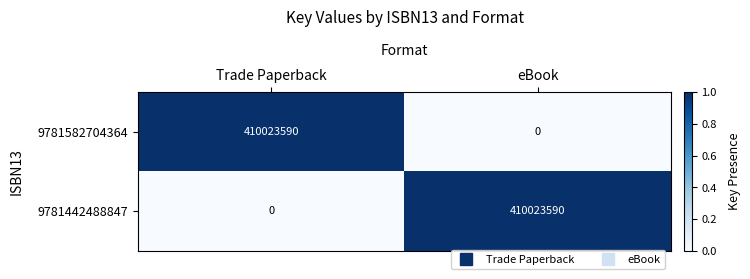

Count the number of categories in the chart.

2